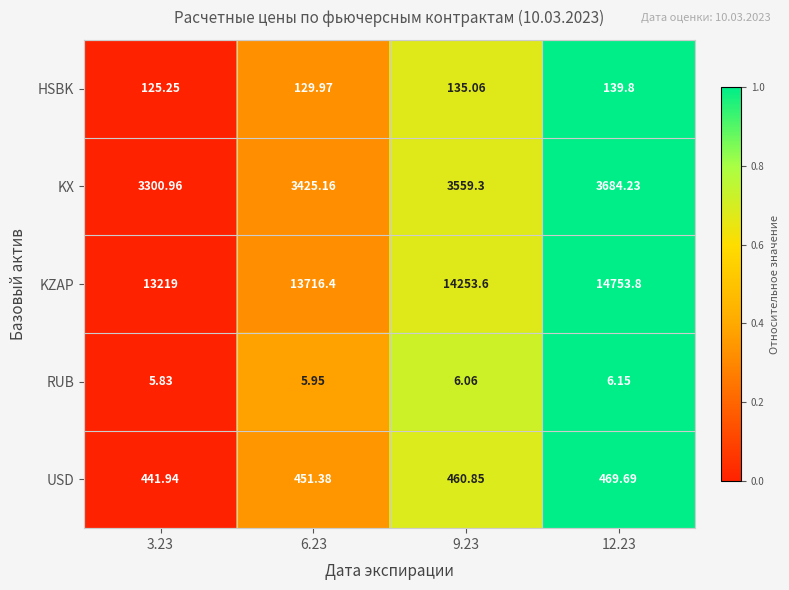

Rank the series by their maximum value, from lowest to highest.

RUB, HSBK, USD, KX, KZAP